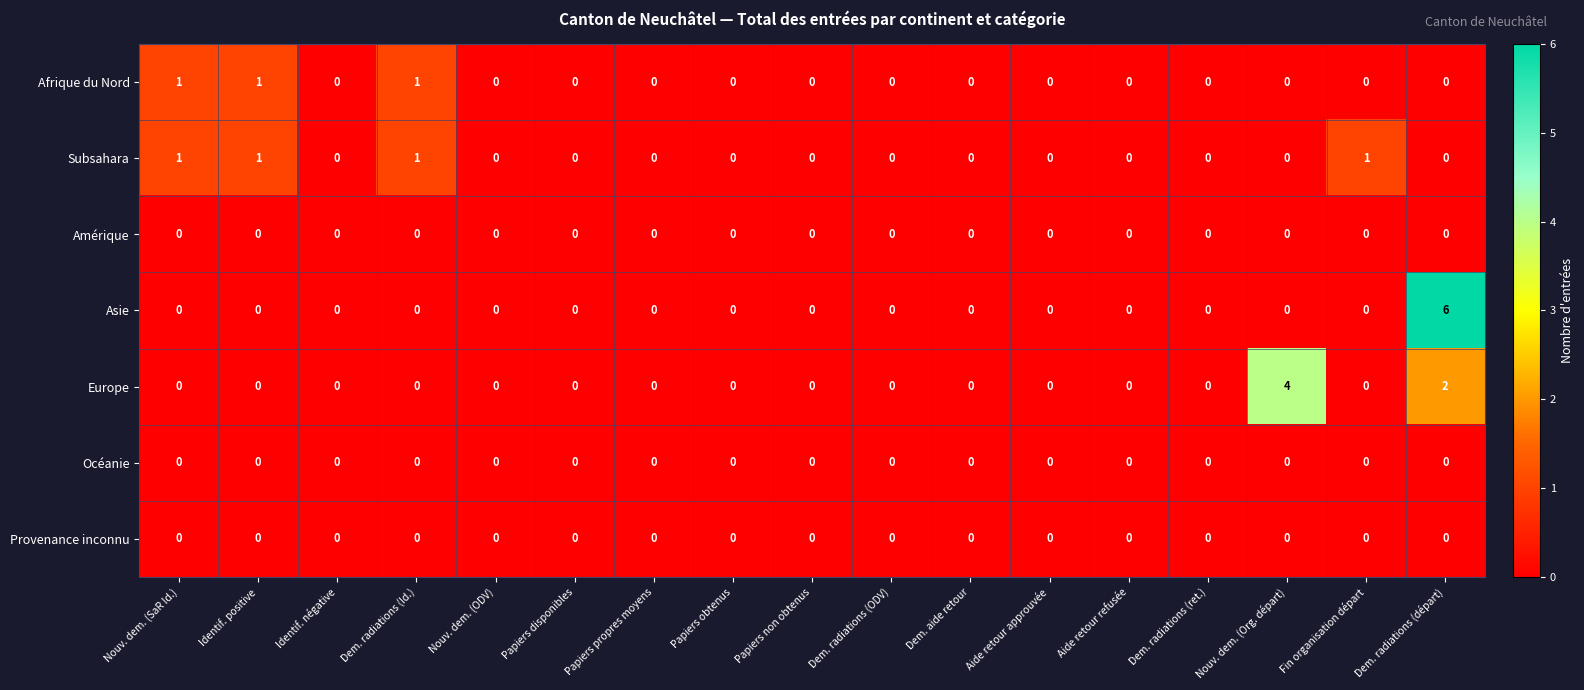

At which category is the sum across all series the highest?

Dem. radiations (départ)